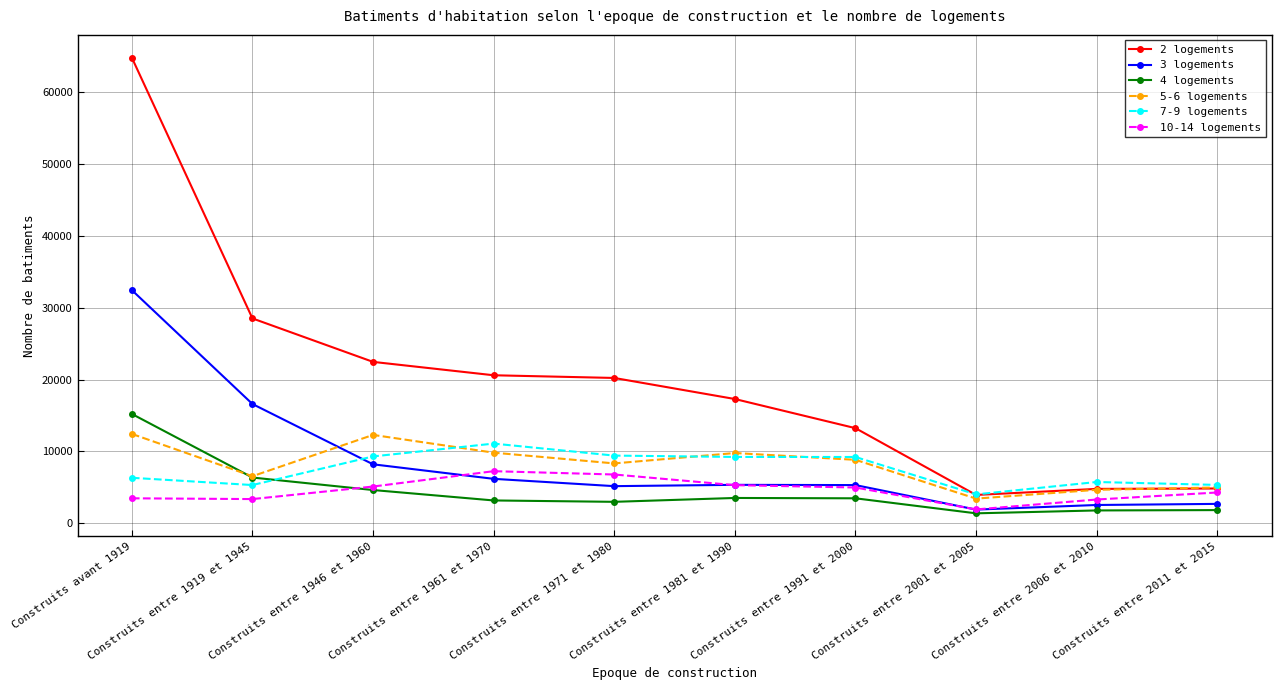

At which category is the sum across all series the highest?

Construits avant 1919